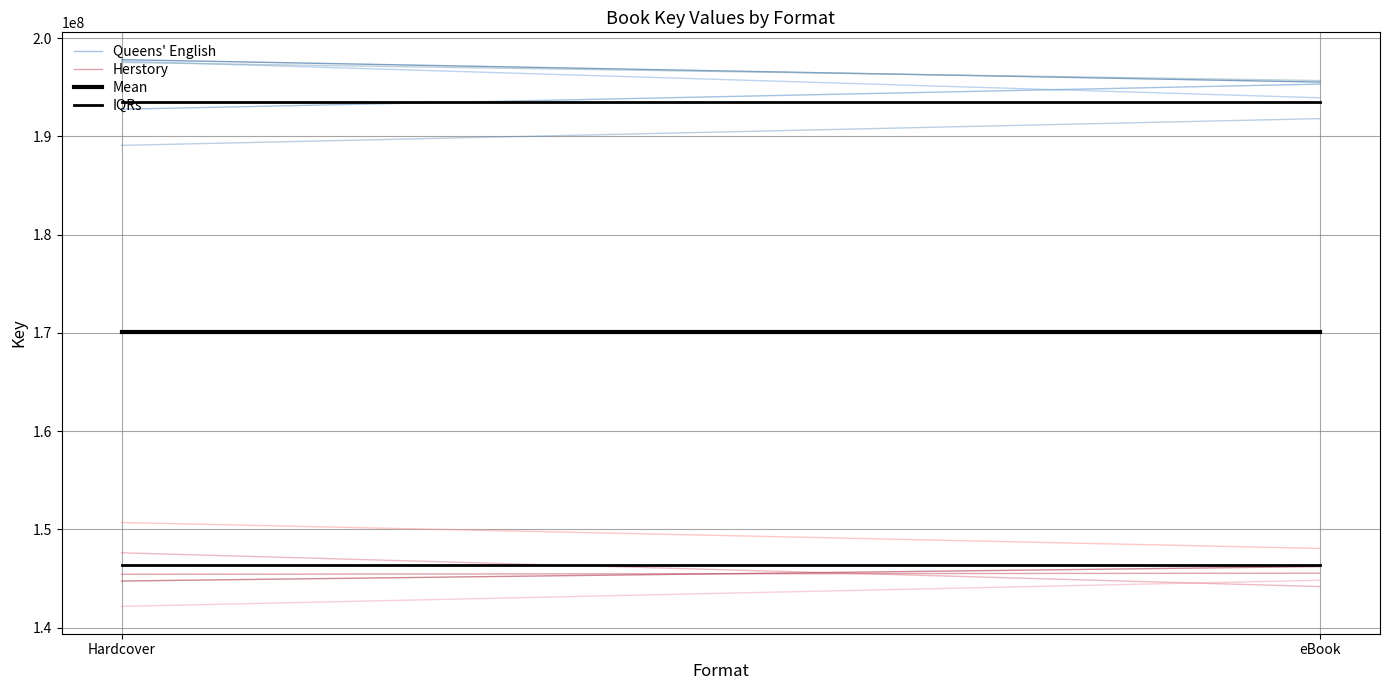

What is the label of the 2nd point from the left?

eBook